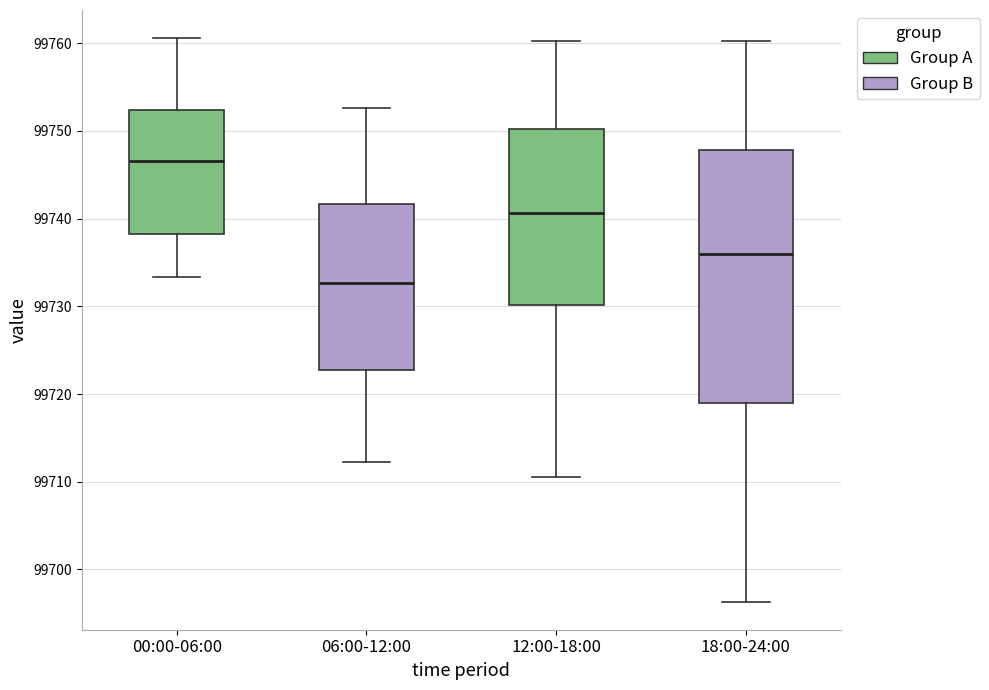

Where is the upper edge of the box for 00:00-06:00 on the y-axis? The values are not printed on the chart, so give them approximately, as read against the axis.

99752